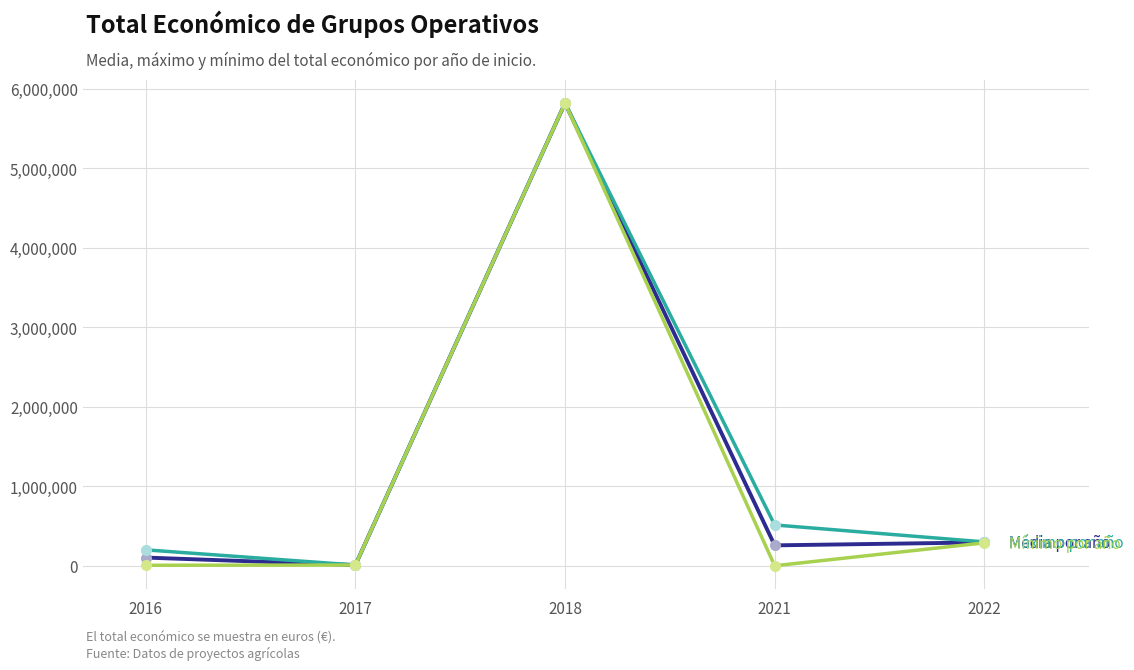

What is the difference between the highest and lowest values at 2021?

513192.0